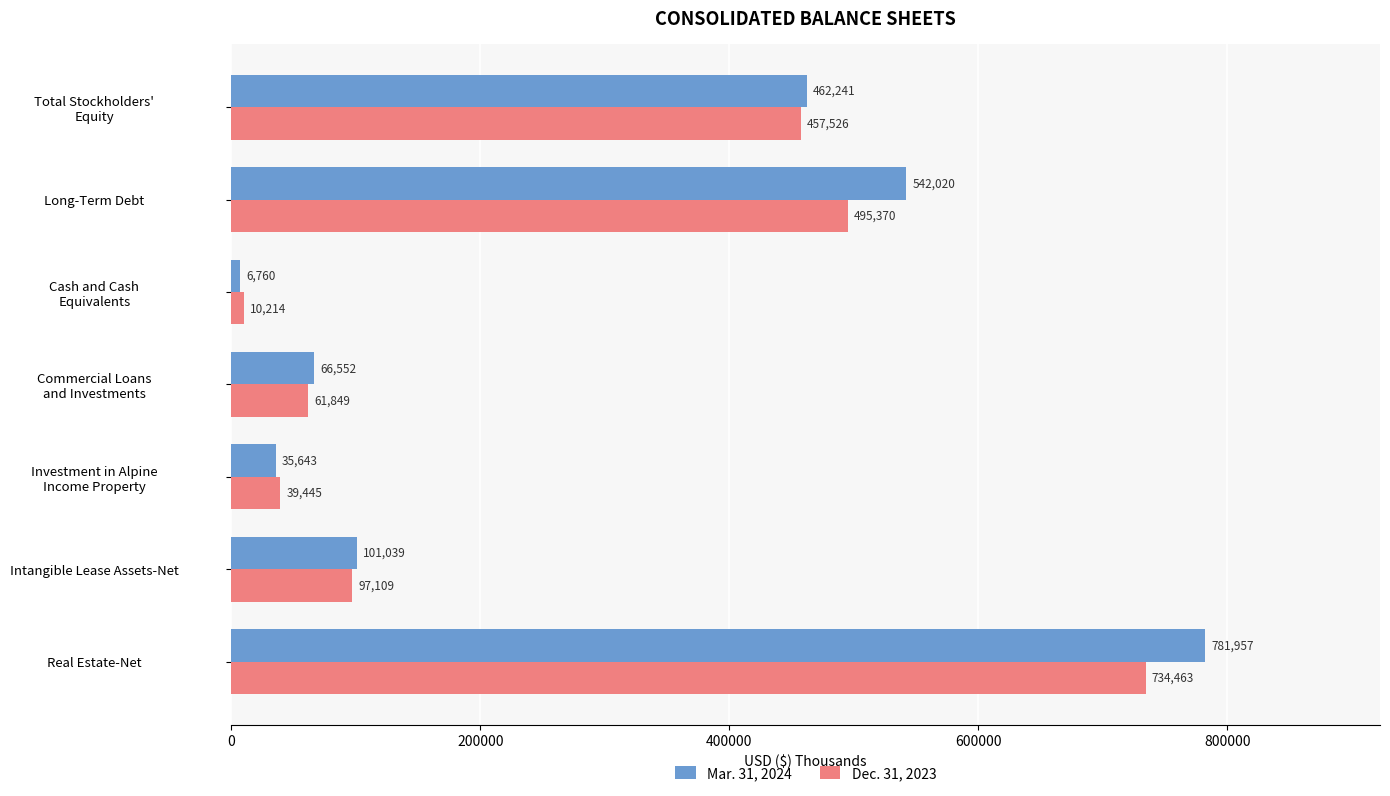

What is the difference between the second highest and minimum values in the Dec. 31, 2023 series?

485156